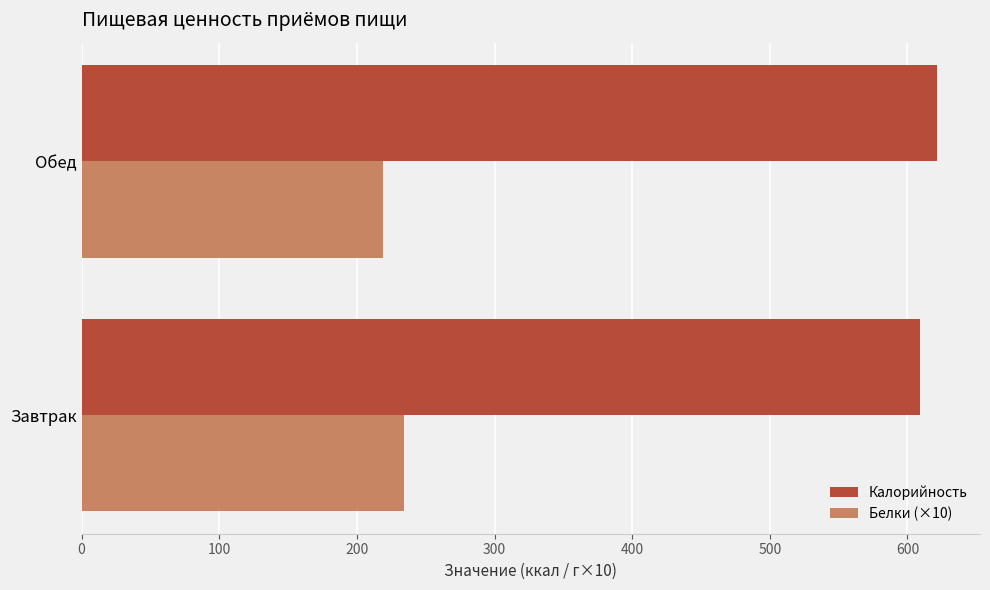

Which category has the lowest value across all series?

Обед